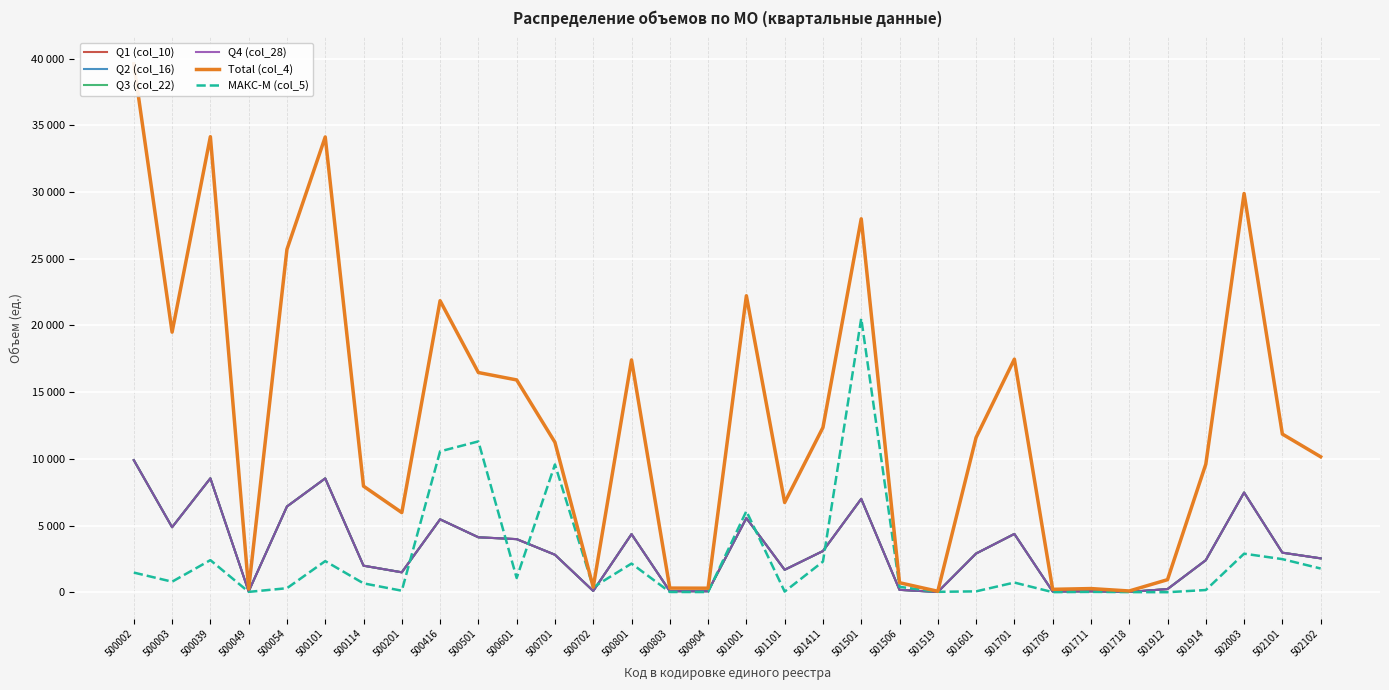

What is the sum of the Total (col_4) values at 501701 and 500416?

39332